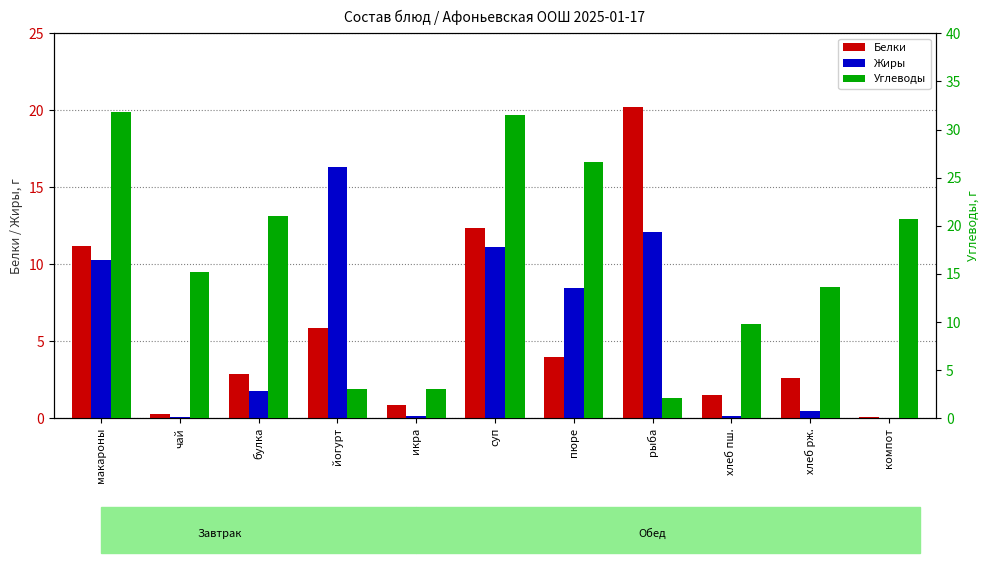

What is the lowest value of the Углеводы series?

2.1